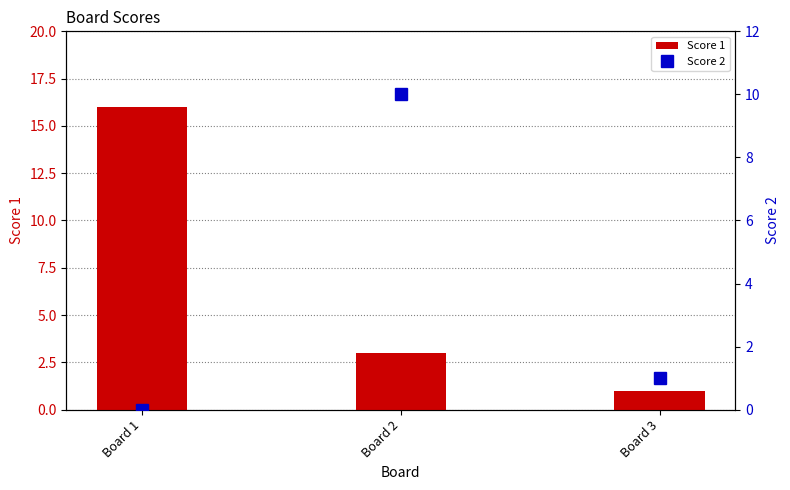

Which category has the highest value across all series?

Board 1